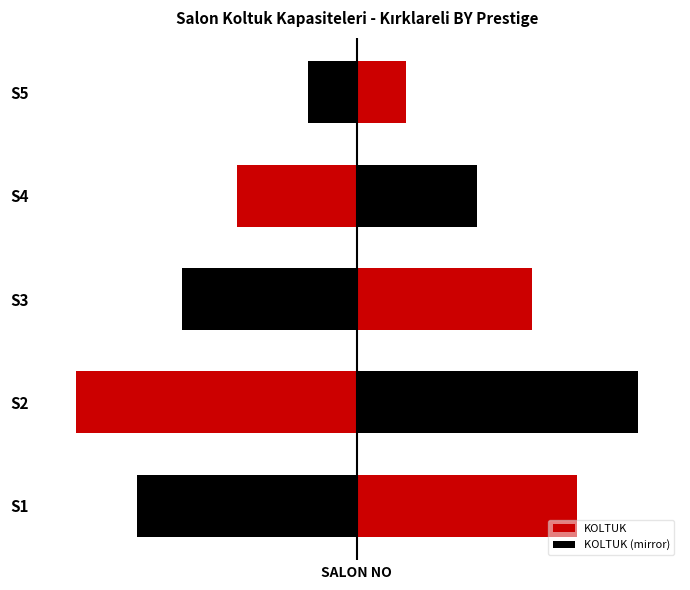

What is the sum of all KOLTUK (mirror) values?

-430